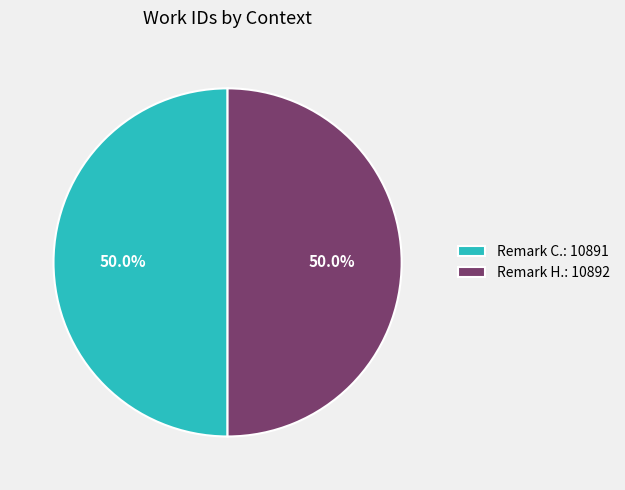

What is the ratio of the value at Remark C.: 10891 to the value at Remark H.: 10892?

1.0